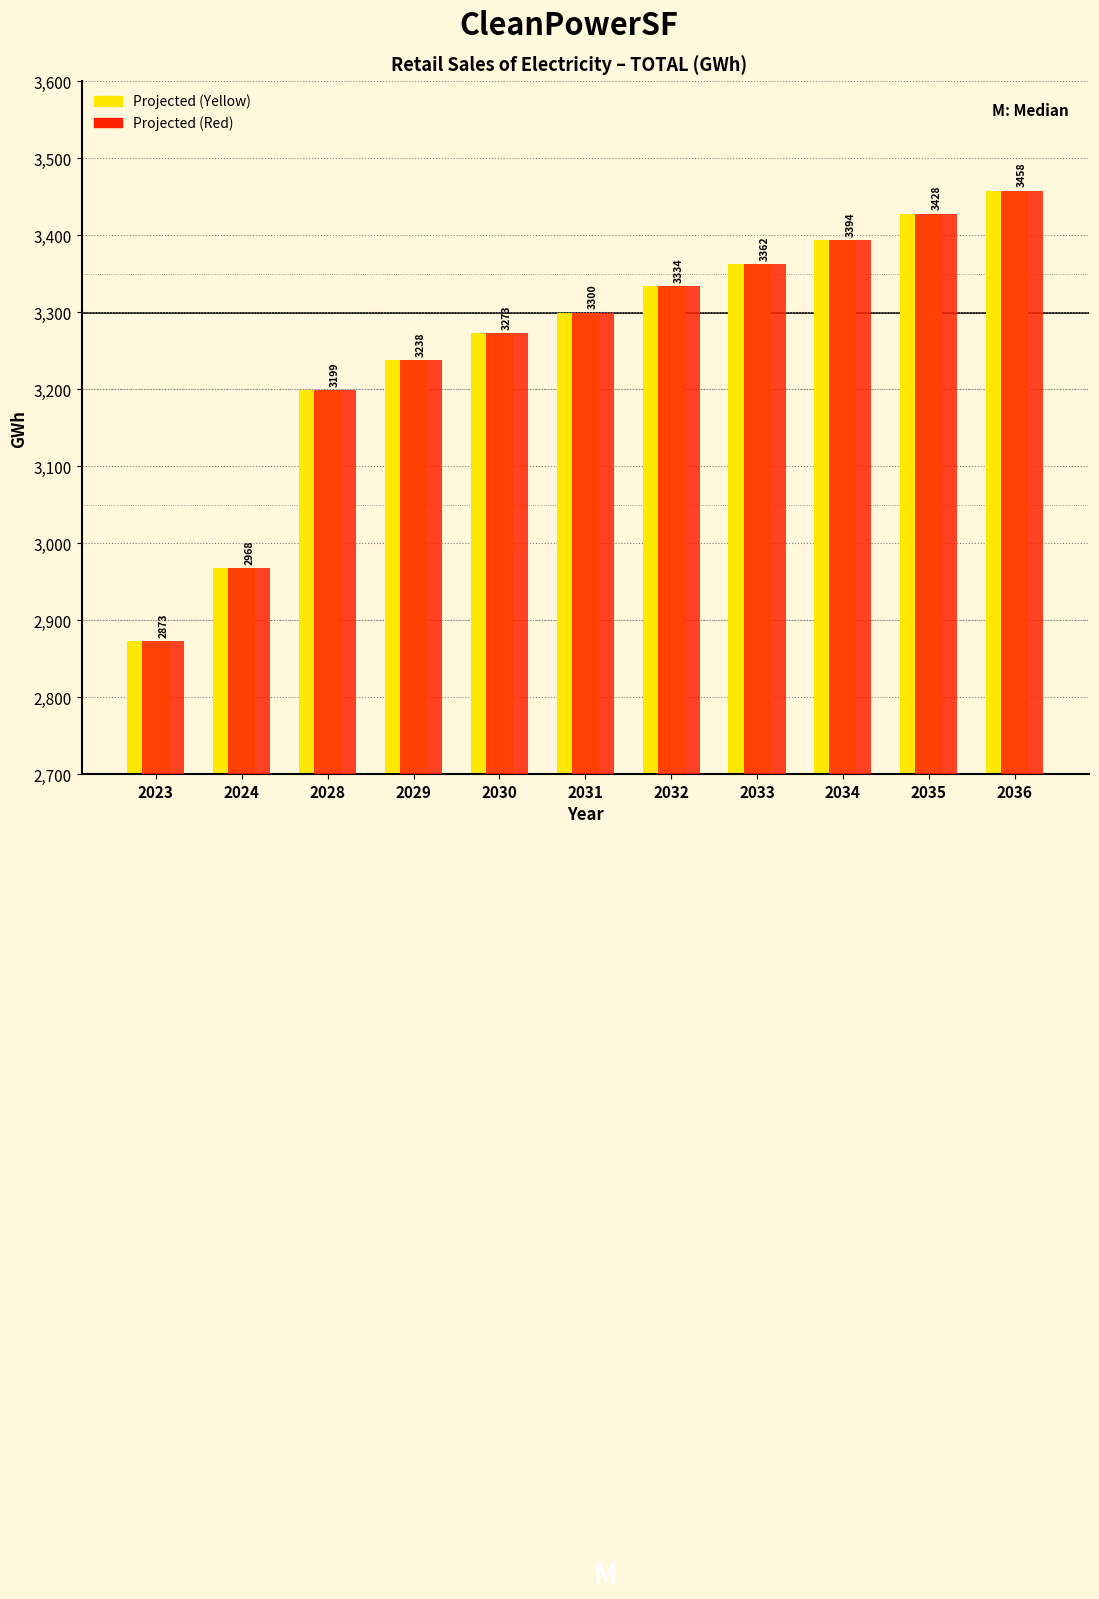

What is the maximum value for Projected (Yellow)?

3458.3